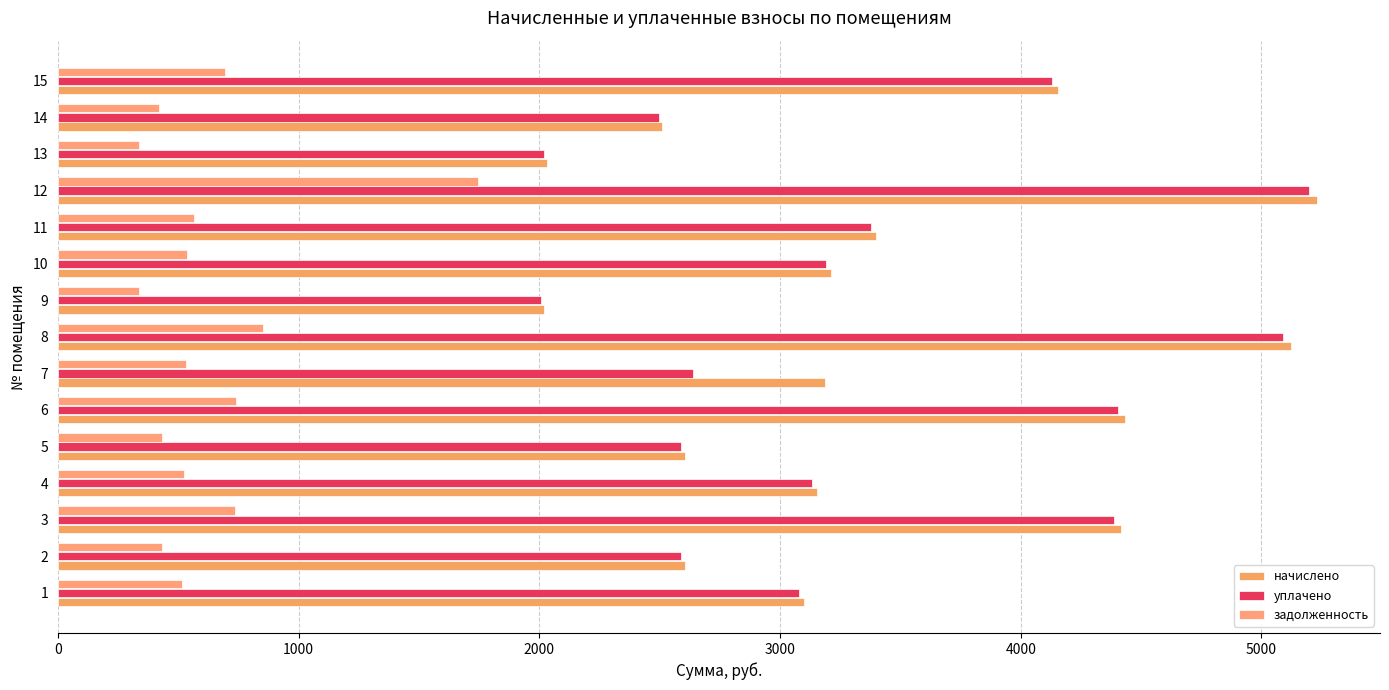

Is it true that задолженность equals 589.3 at 13?

False